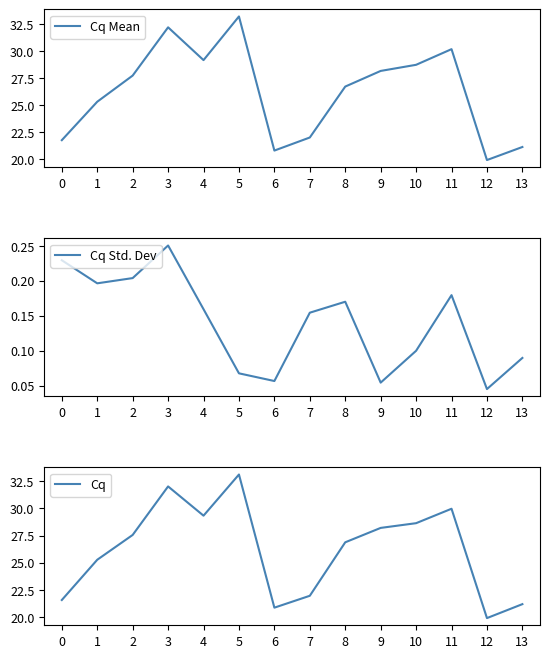

Reading left to right, list all the values displayed in this chart.

Cq Mean: 0=21.8	1=25.3	2=27.7	3=32.2	4=29.2	5=33.2	6=20.8	7=22.0	8=26.7	9=28.2	10=28.7	11=30.2	12=19.9	13=21.1
Cq Std. Dev: 0=0.2	1=0.2	2=0.2	3=0.3	4=0.2	5=0.1	6=0.1	7=0.2	8=0.2	9=0.1	10=0.1	11=0.2	12=0.0	13=0.1
Cq: 0=21.6	1=25.3	2=27.6	3=32.0	4=29.3	5=33.1	6=20.9	7=22.0	8=26.9	9=28.2	10=28.6	11=30.0	12=19.9	13=21.2